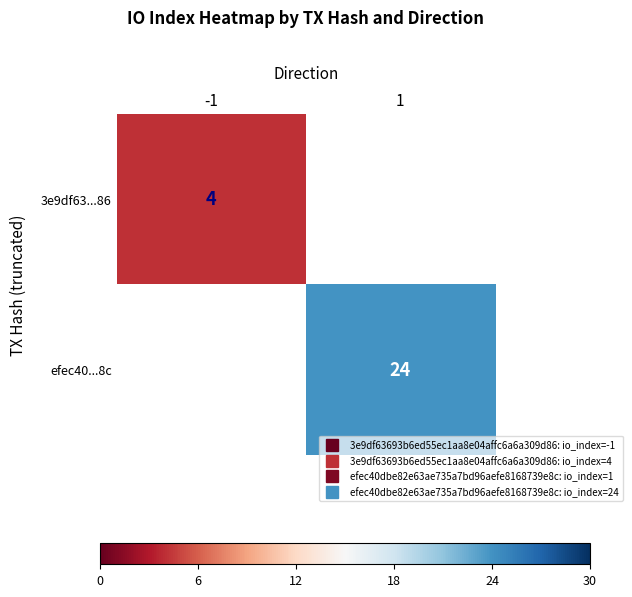

Which category has the highest value in the efec40...8c series?

-1